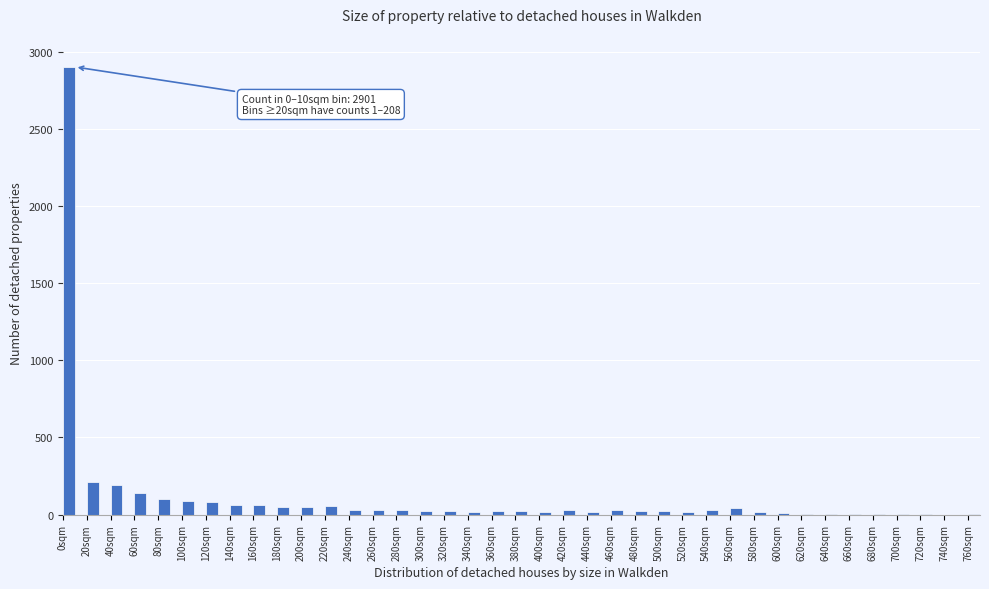

True or false: the data shows 48 at 180sqm.

True